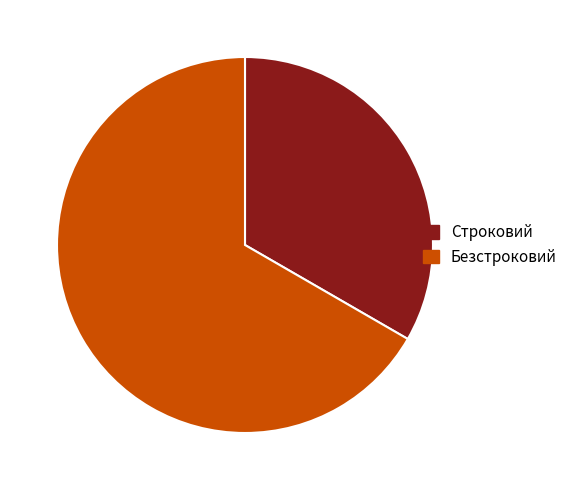

True or false: Строковий accounts for 48% of the total.

False